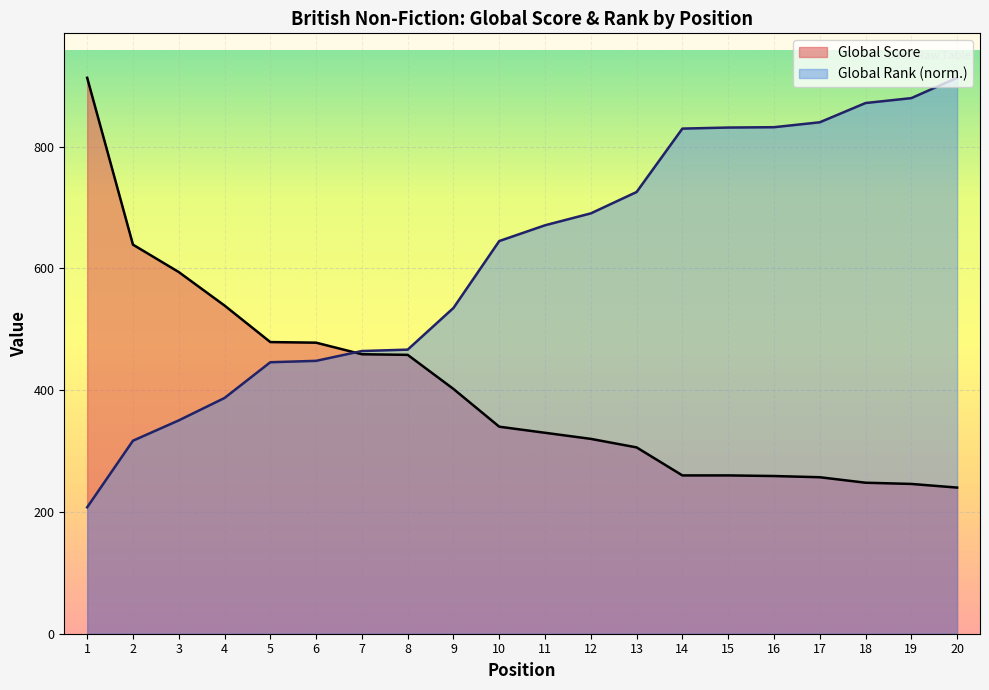

How many data points in Global Rank (scaled) are above 670?

10